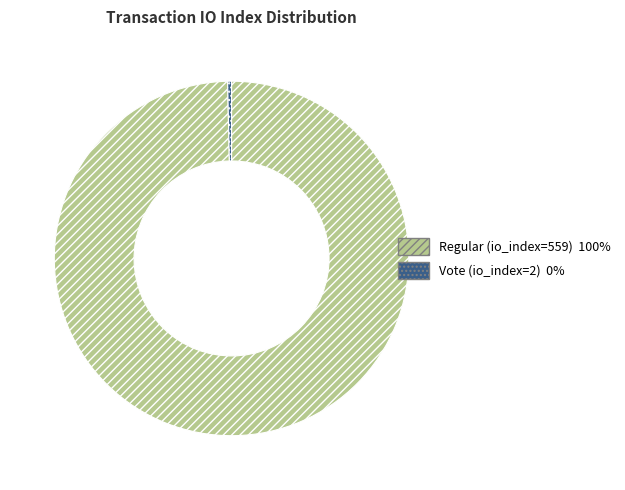

Combined, do Regular (io_index=559) and Vote (io_index=2) account for over 50%?

Yes